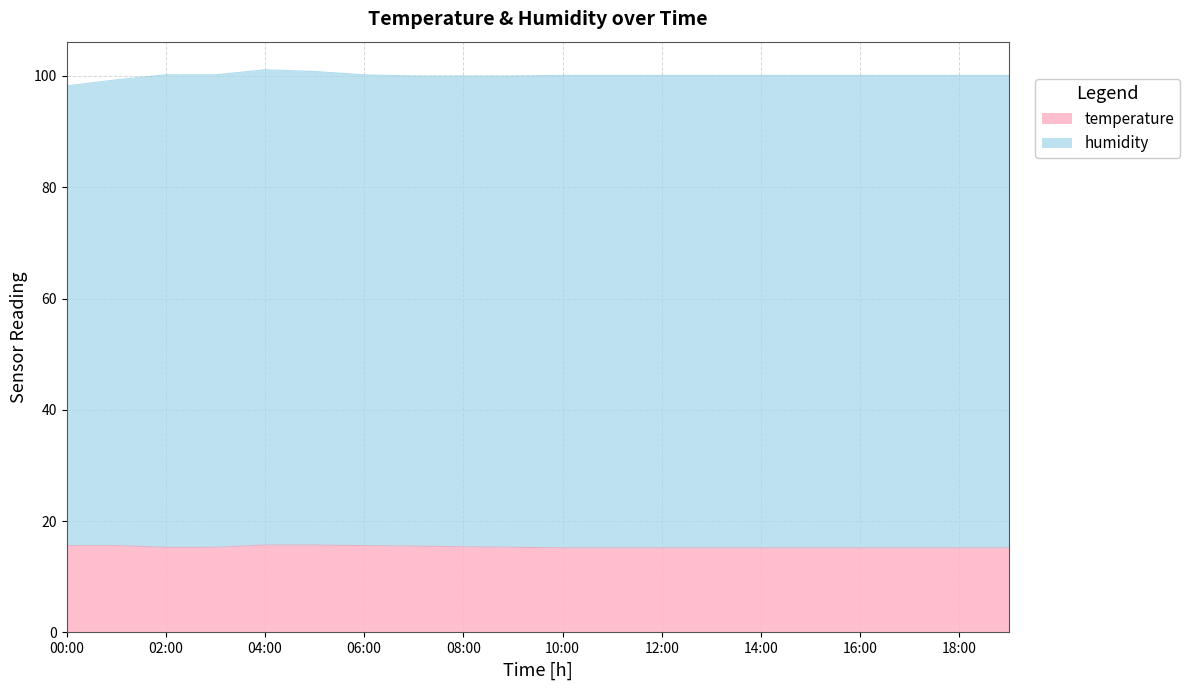

How many values are between 15 and 16?

20